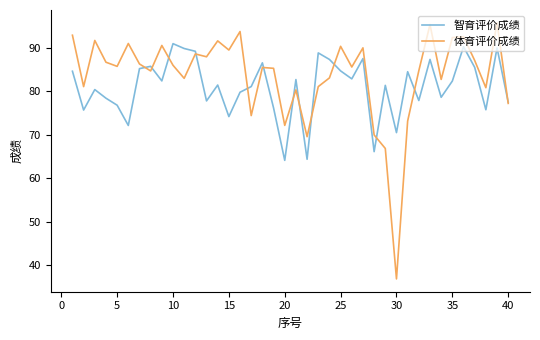

Which series has the largest total across all categories?

体育评价成绩